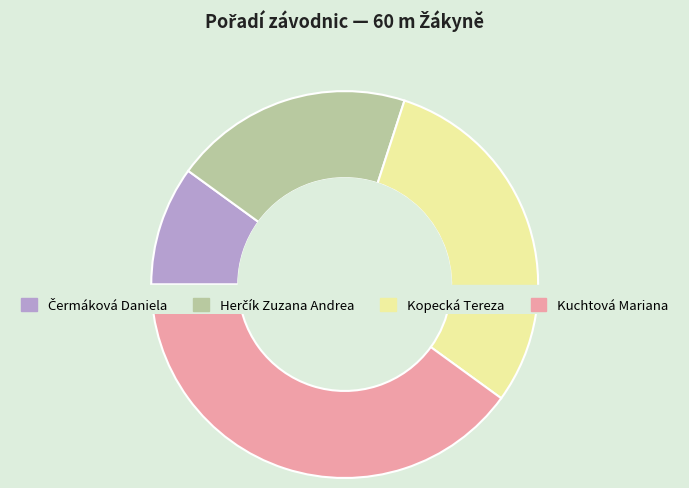

What is the change in value from Herčík Zuzana Andrea to Kuchtová Mariana?

+2